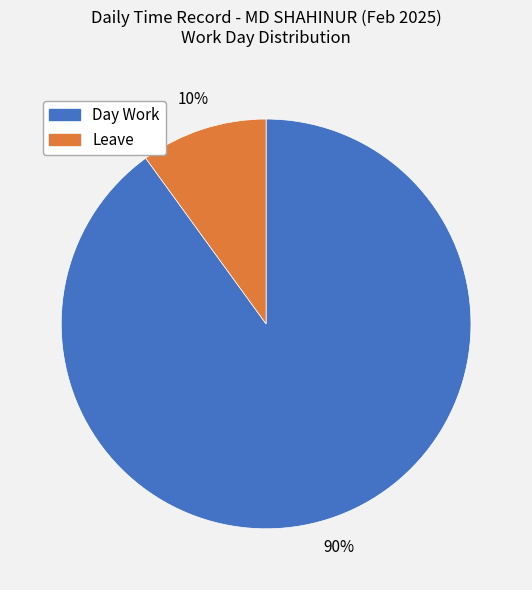

To the nearest percent, what is the difference between the largest and smallest slice percentages?

80%